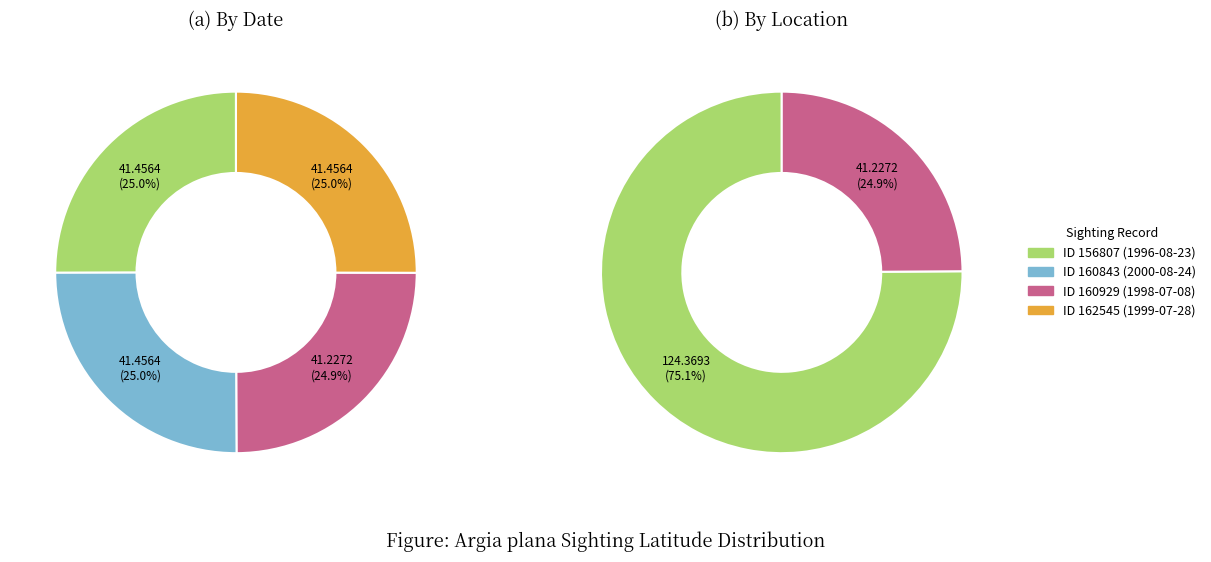

Approximately how many times larger is the value at 1998-07-08 compared to 1999-07-28?

1.0